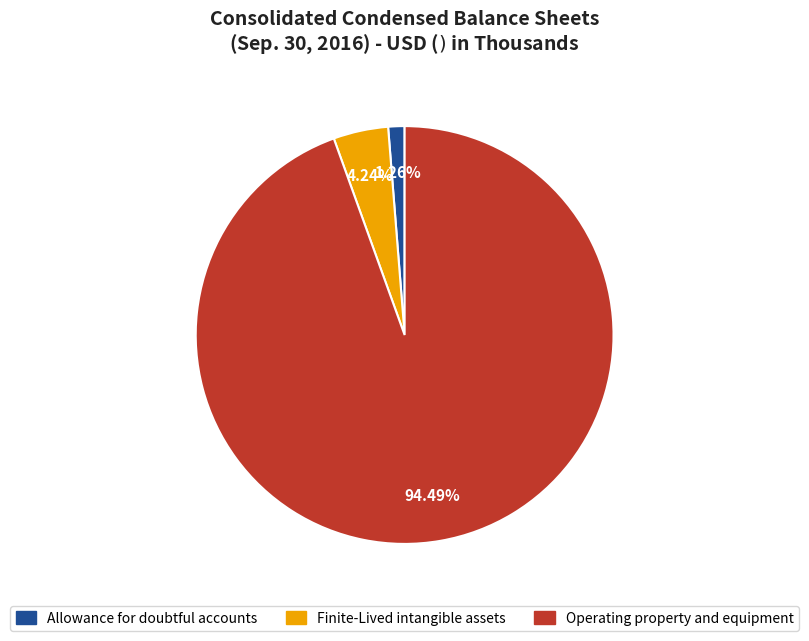

How many slices are in this pie chart?

3